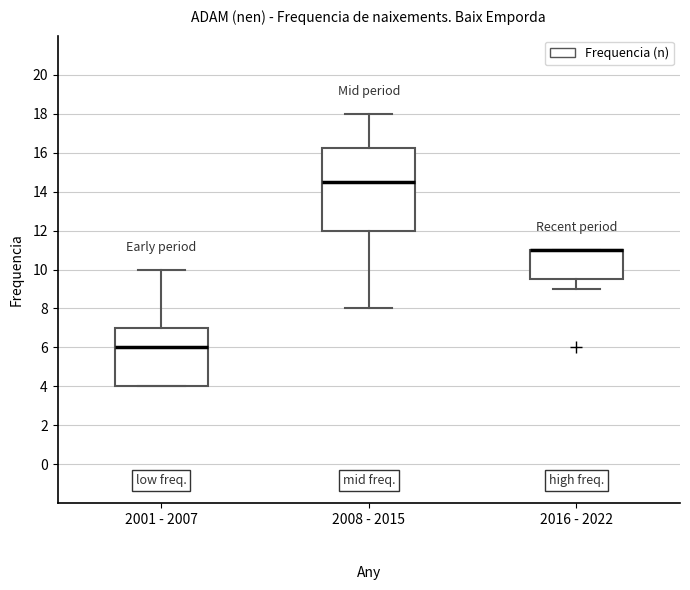

Which box is the tallest, from its lower edge to its upper edge?

2008 - 2015